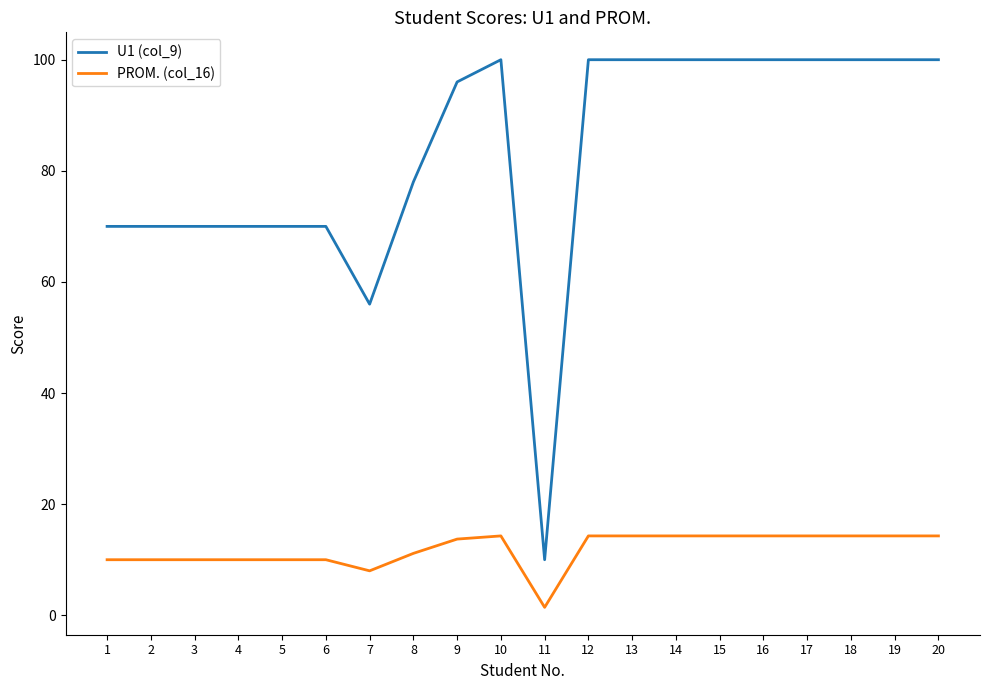

What is the minimum value for U1 (col_9)?

10.0